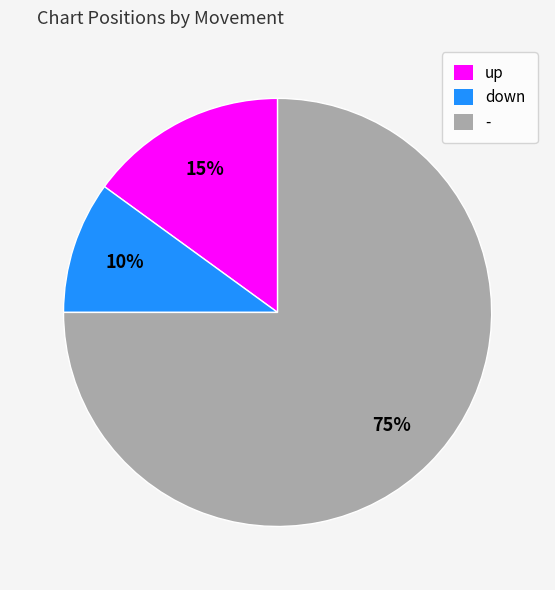

Which slice is the smallest?

down